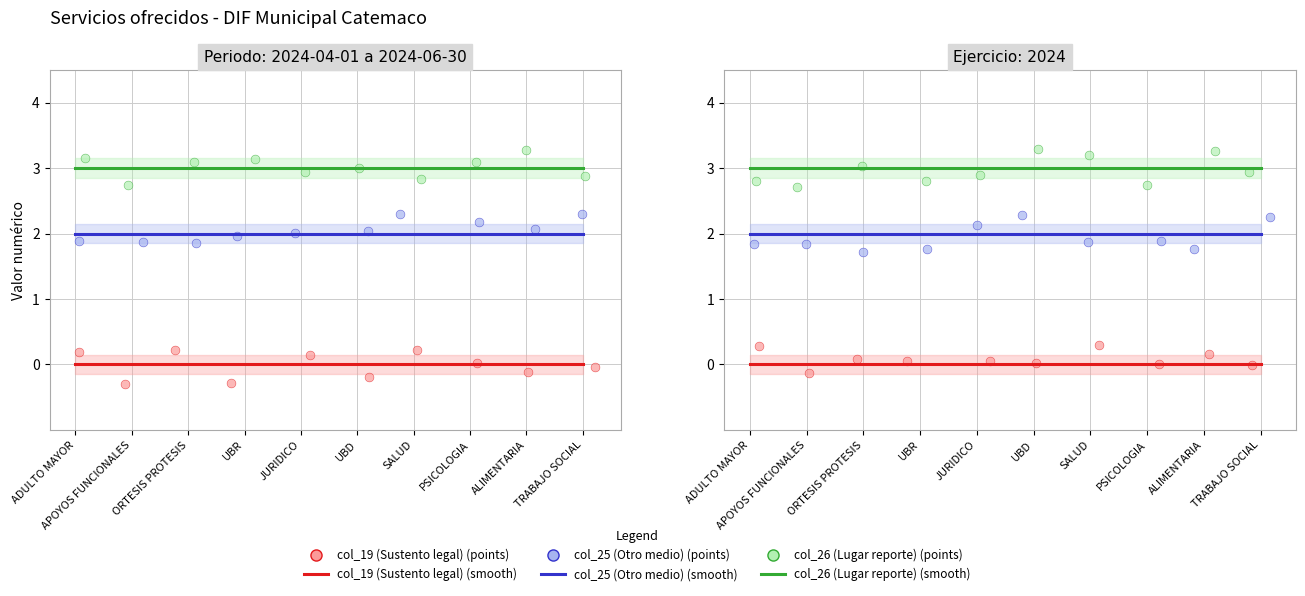

Is the value of col_26 (Lugar reporte) (smooth) at PSICOLOGIA greater than the value of col_25 (Otro medio) (points) at JURIDICO?

Yes